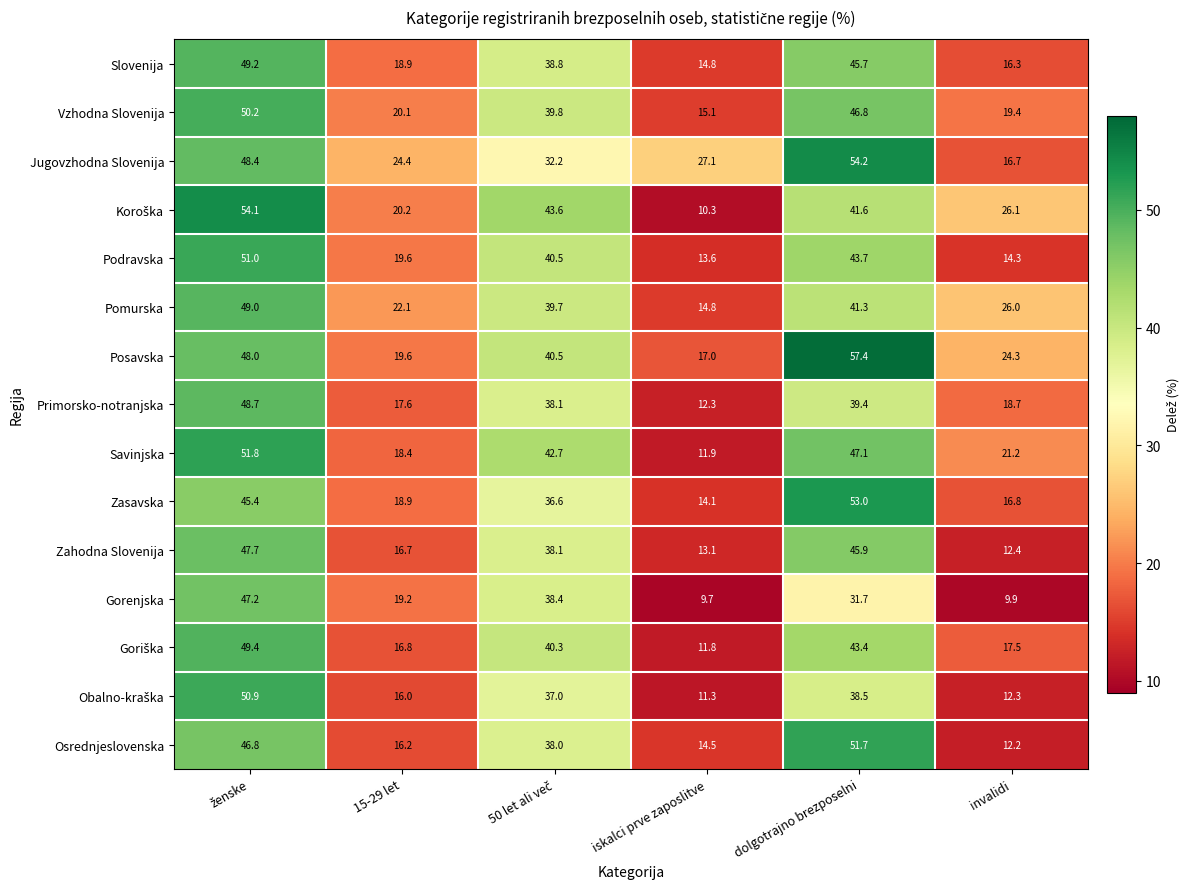

How many data points does each series have?

6